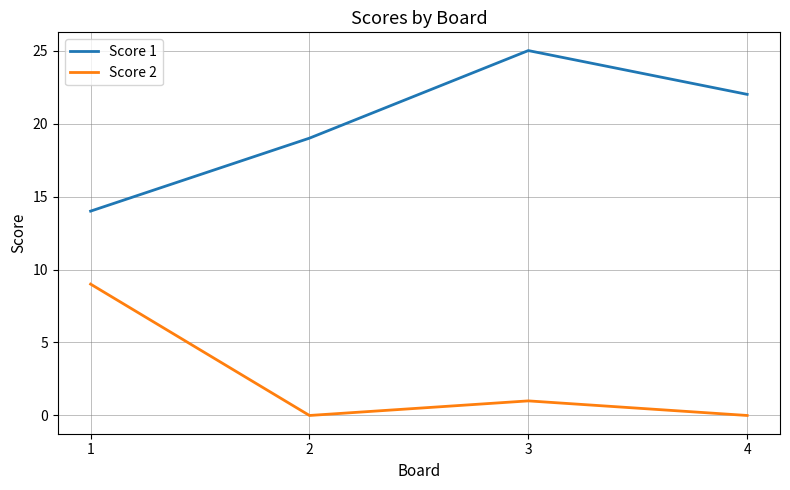

Which series has the largest total across all categories?

Score 1